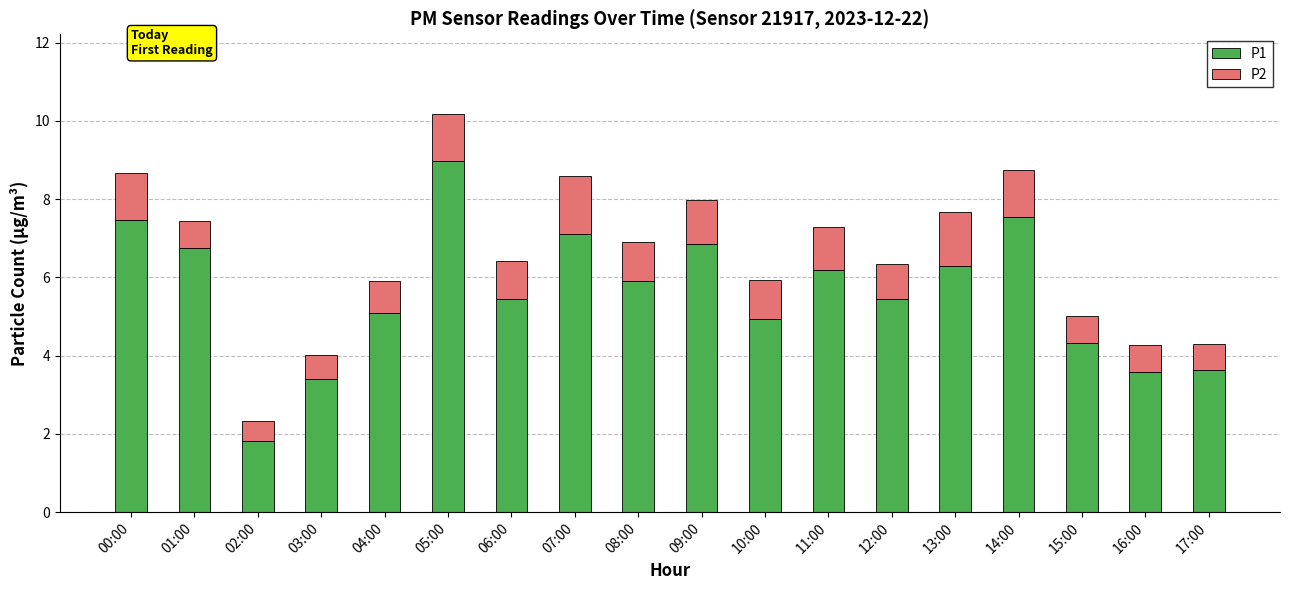

At which category is the sum across all series the highest?

05:00